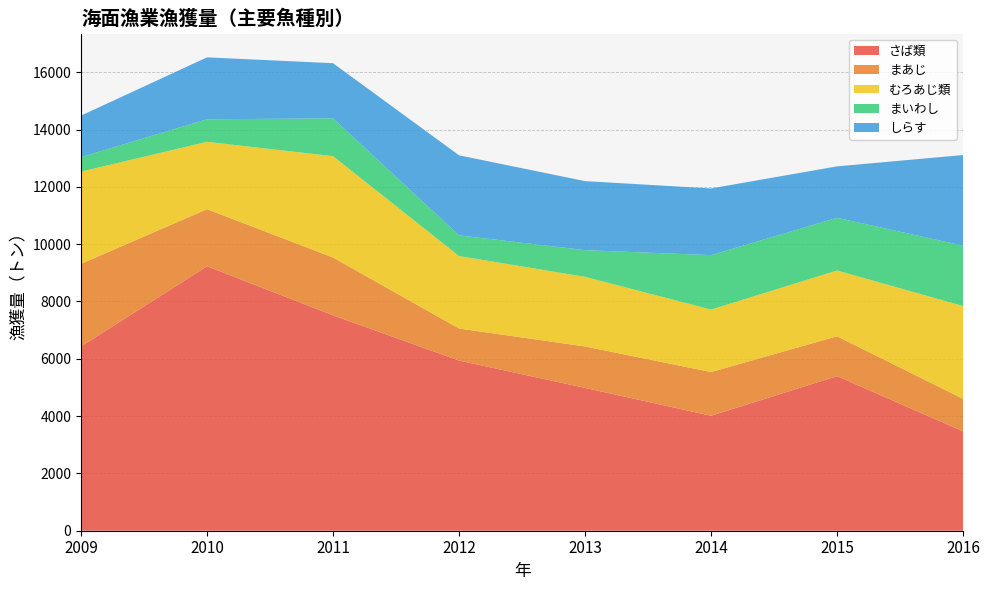

Reading left to right, transcribe all the data shown in this chart.

さば類: 6430	9229	7517	5938	4984	4012	5395	3467
まあじ: 2884	1991	2017	1118	1446	1525	1390	1134
むろあじ類: 3217	2351	3536	2530	2429	2181	2296	3239
まいわし: 507	787	1319	720	932	1899	1839	2107
しらす: 1448	2160	1925	2794	2408	2327	1794	3162